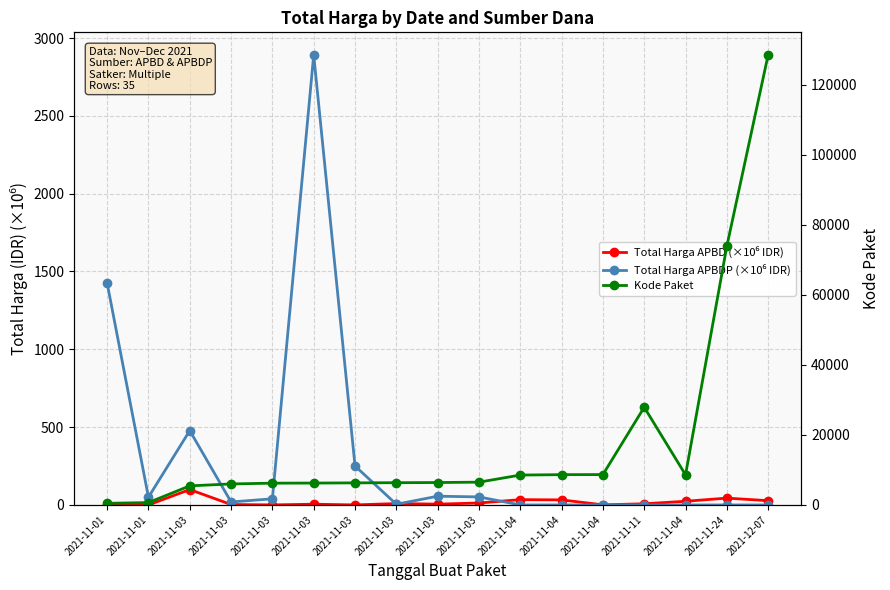

Is it true that Total Harga APBDP (×10⁶ IDR) equals 477.6 at 2021-11-03?

True